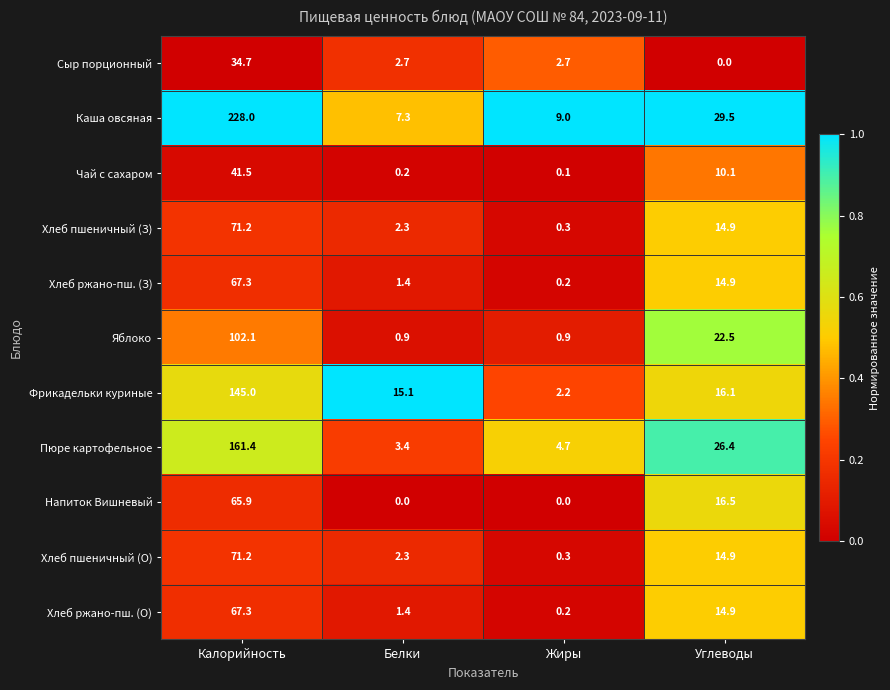

Which label corresponds to the largest value in the chart?

Калорийность